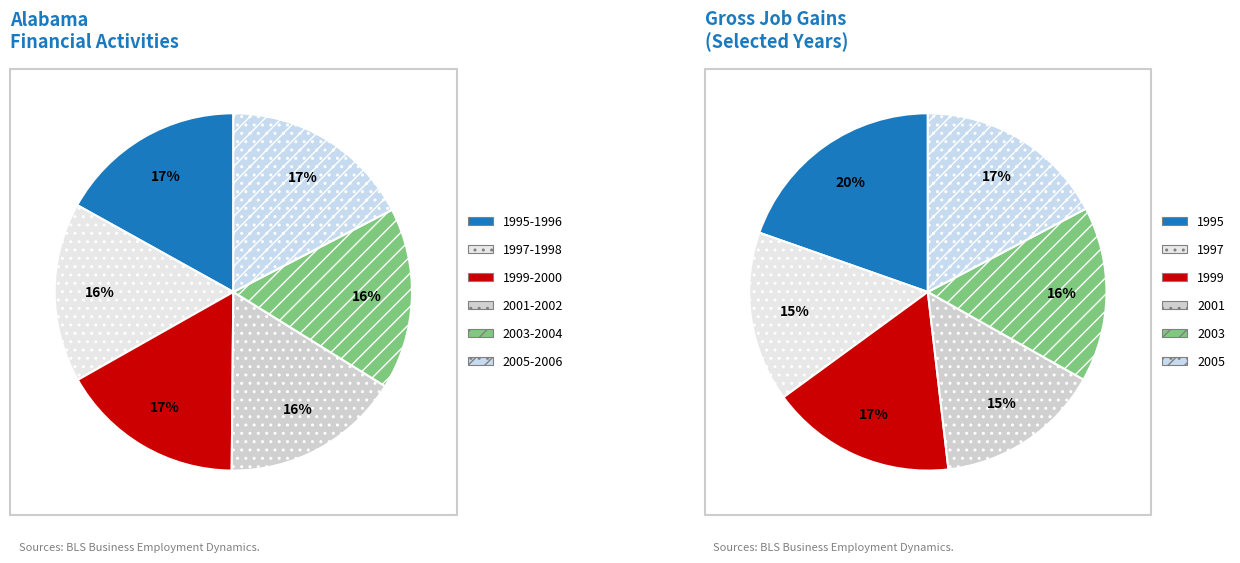

Is it true that 2005 is 1% of the pie?

False